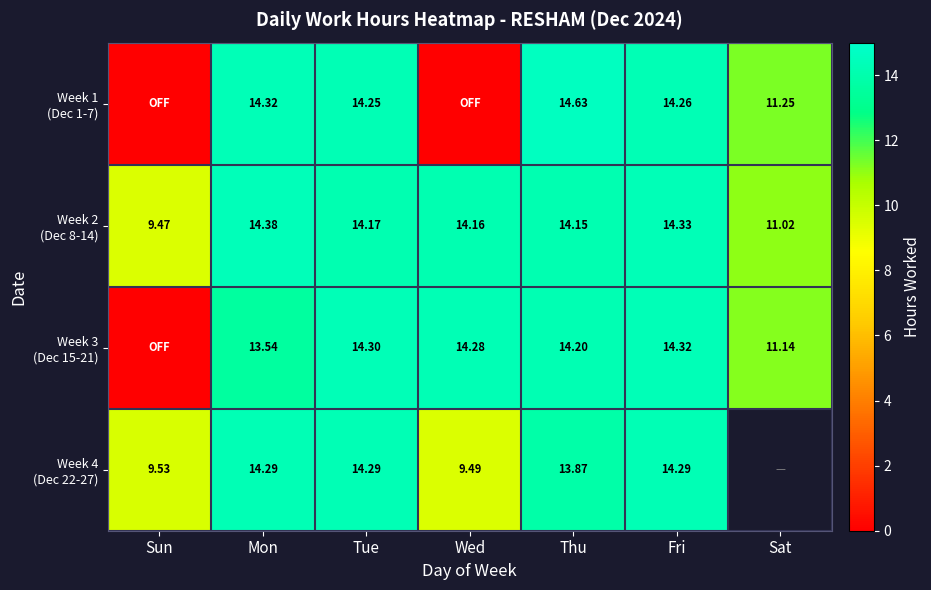

Between Wed and Thu, which is larger?

Thu